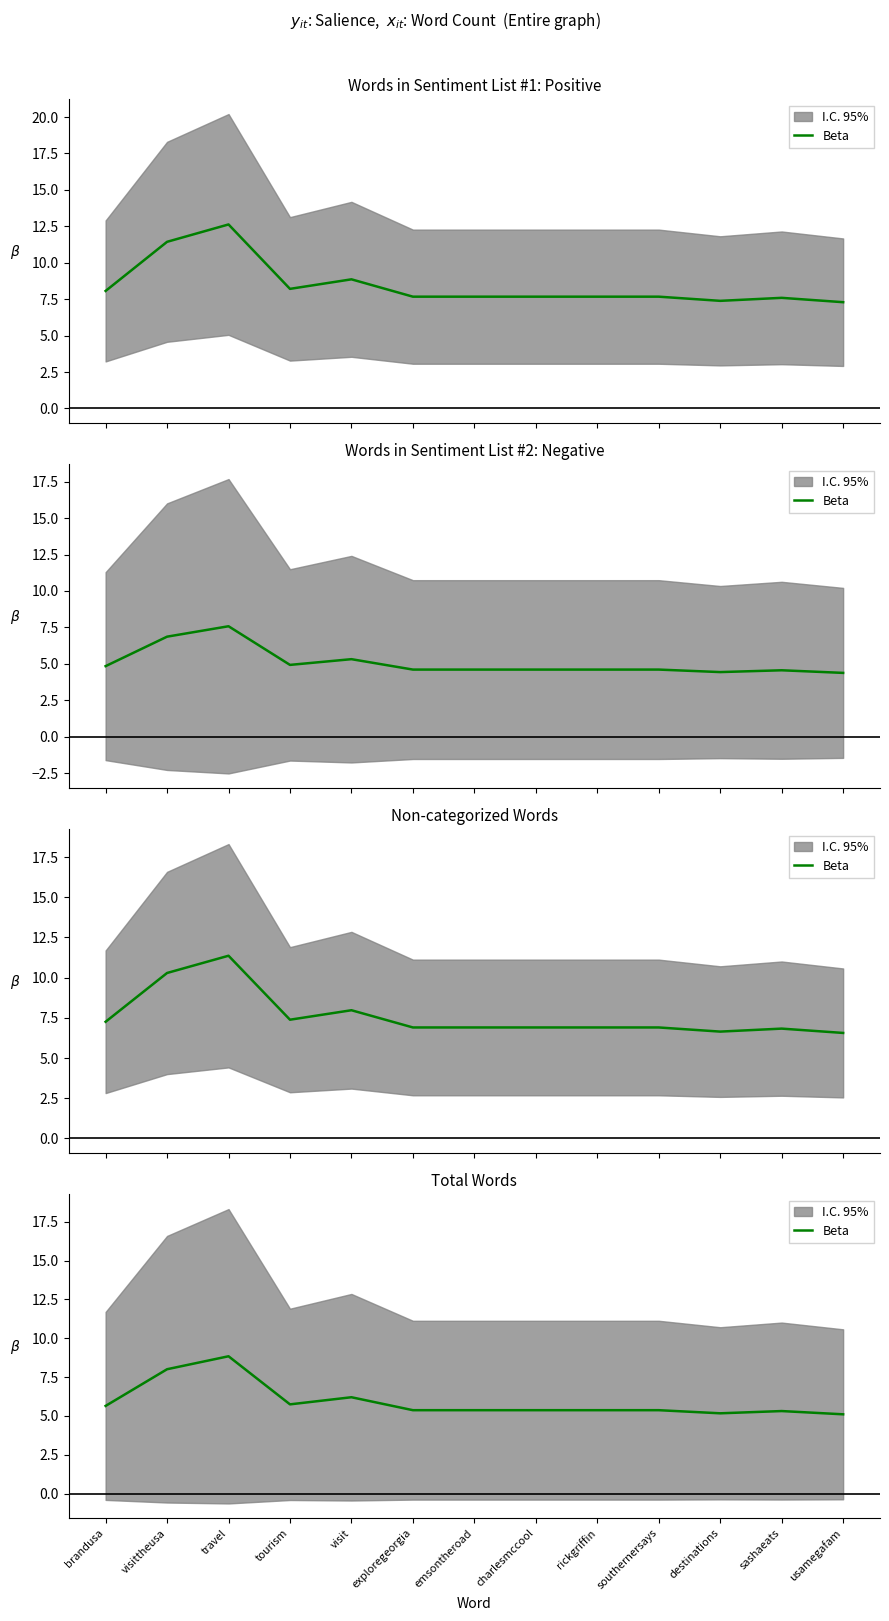

What is the sum of all values?

76.9